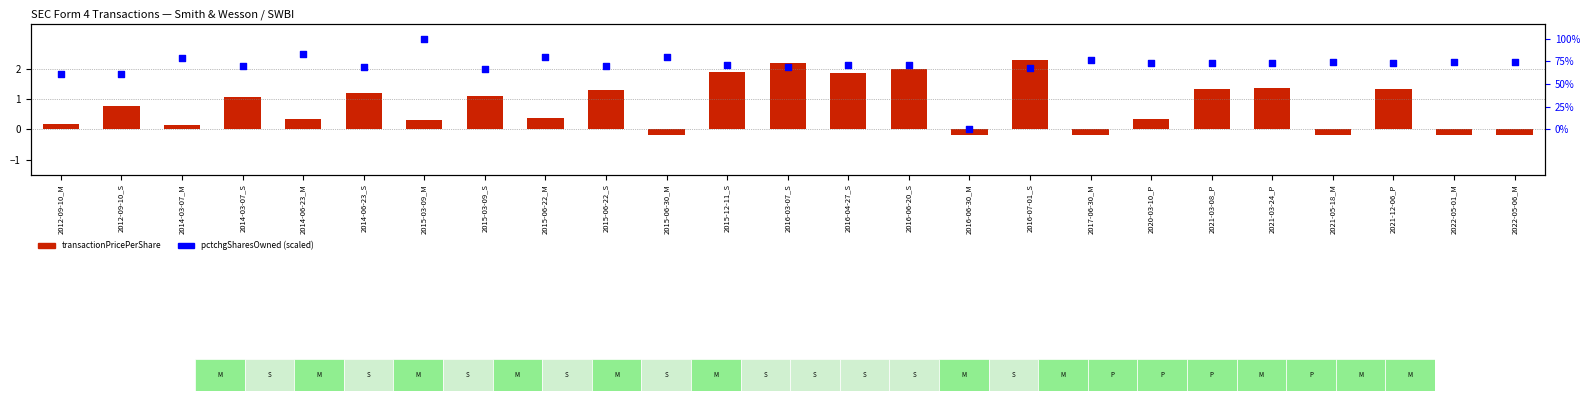

What is the total value across all series at 2012-09-10_S?

2.6